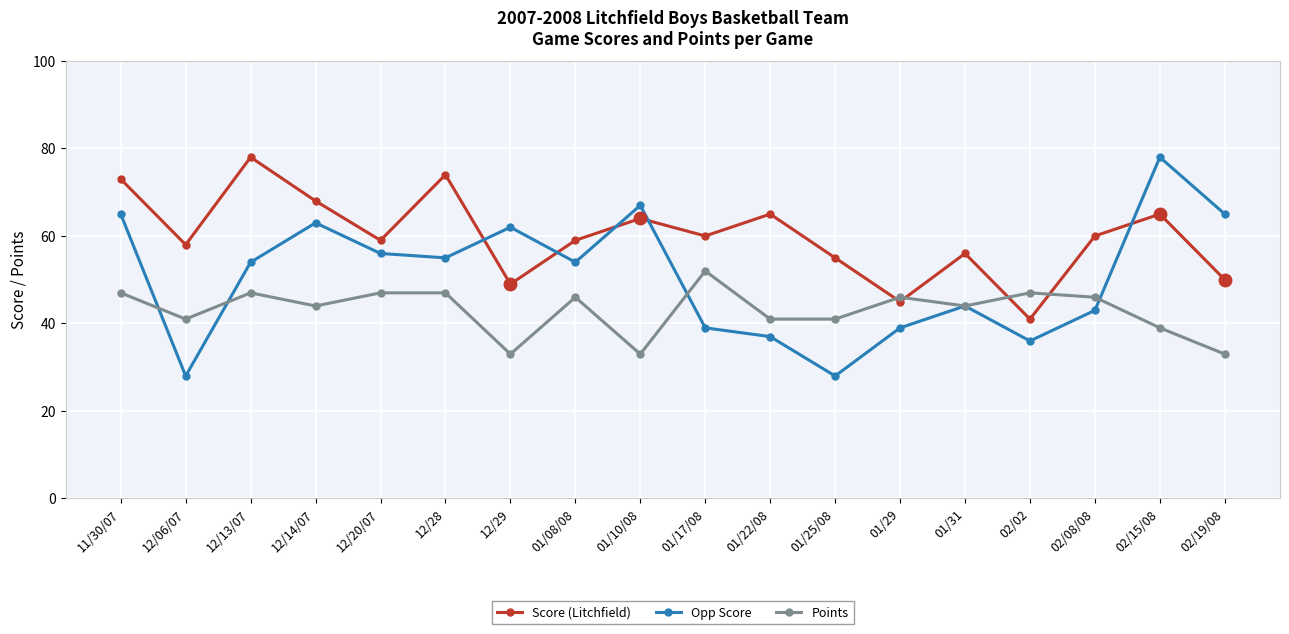

Where is the first local maximum for Opp Score?

12/14/07